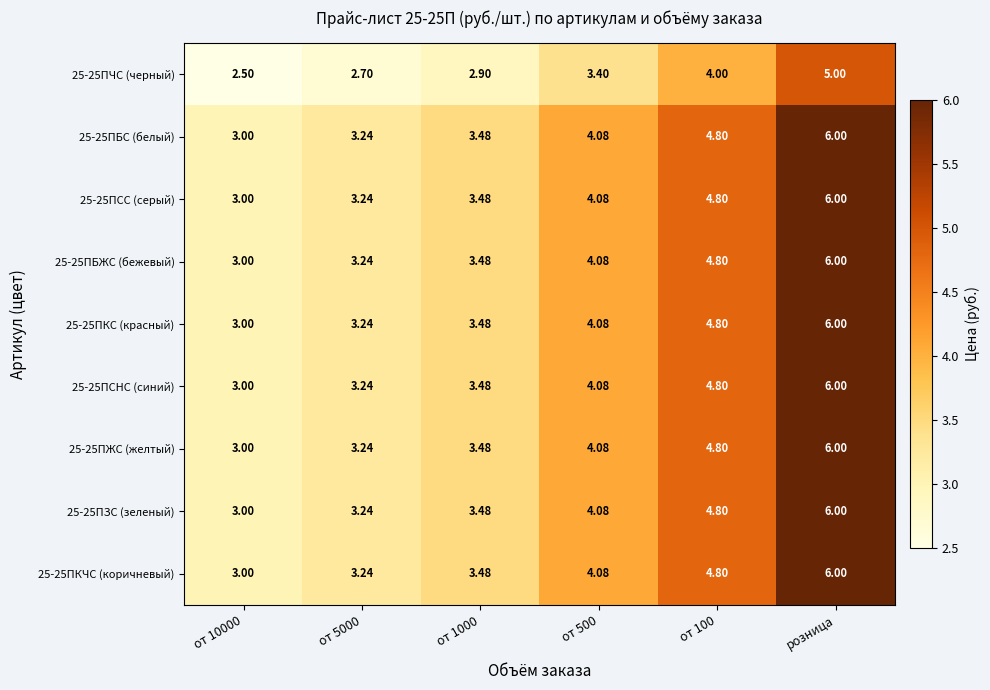

What is the smallest value displayed?

2.5